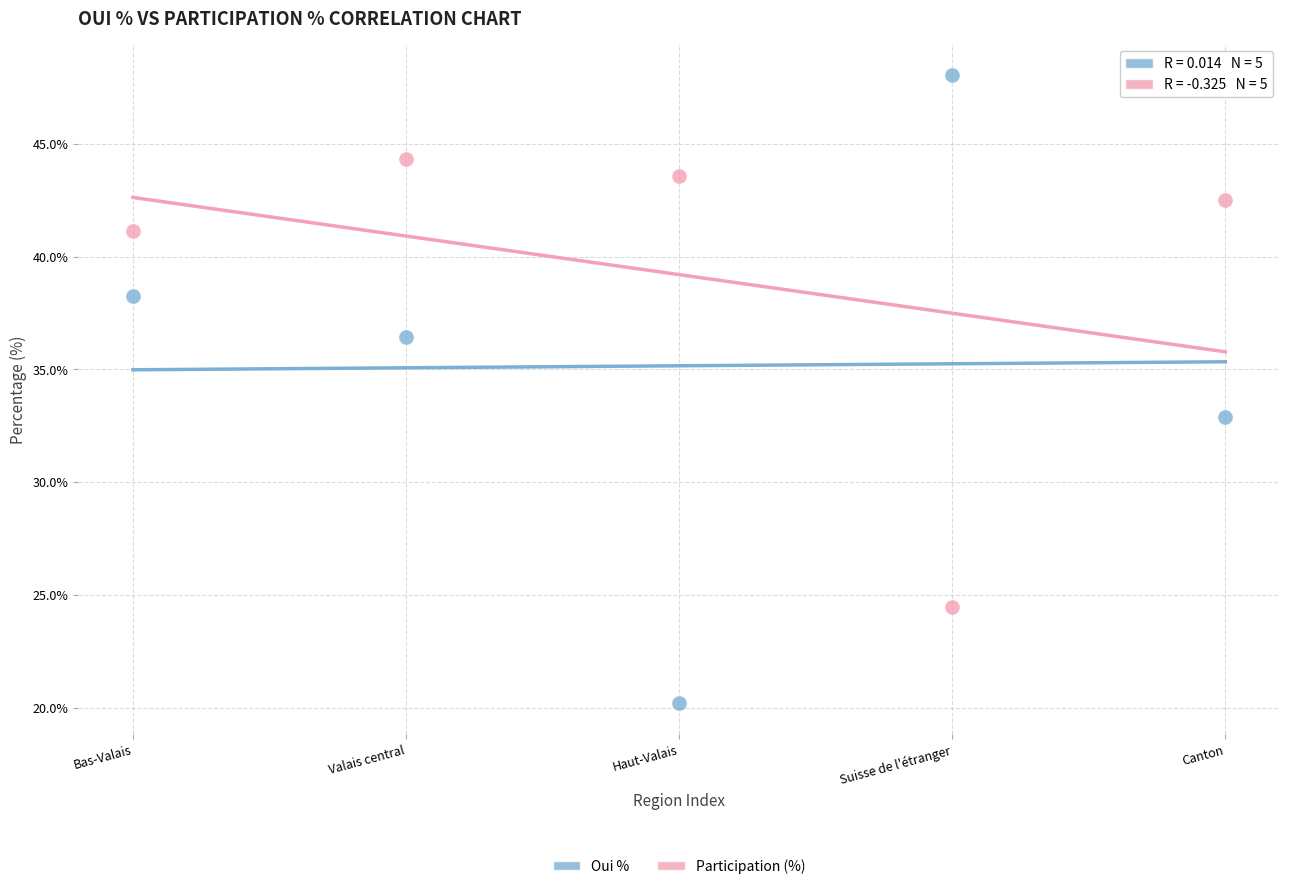

What are all the series names shown in the legend?

Oui %, Participation (%)